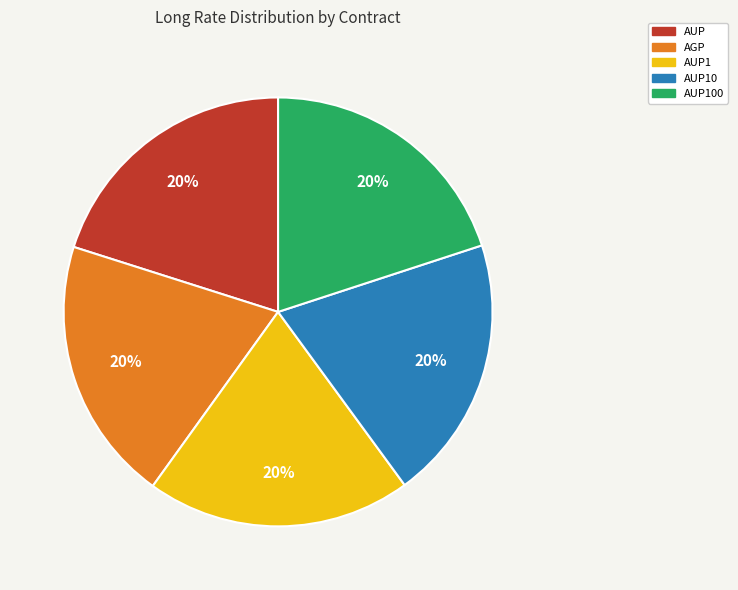

To the nearest percent, what is the average slice percentage?

20%